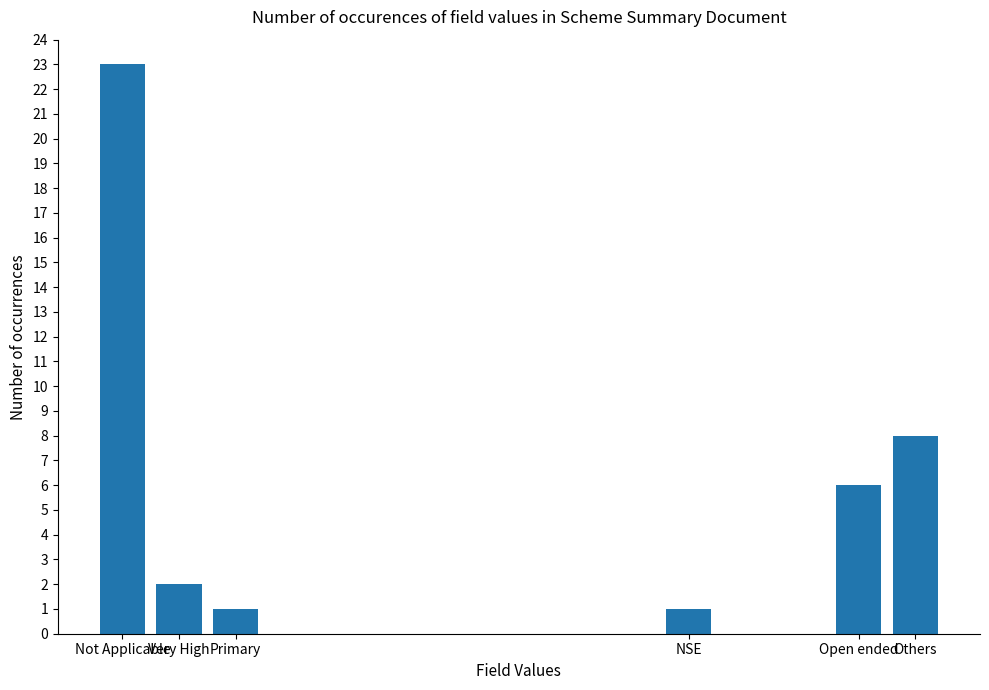

What position from the right is Primary?

4